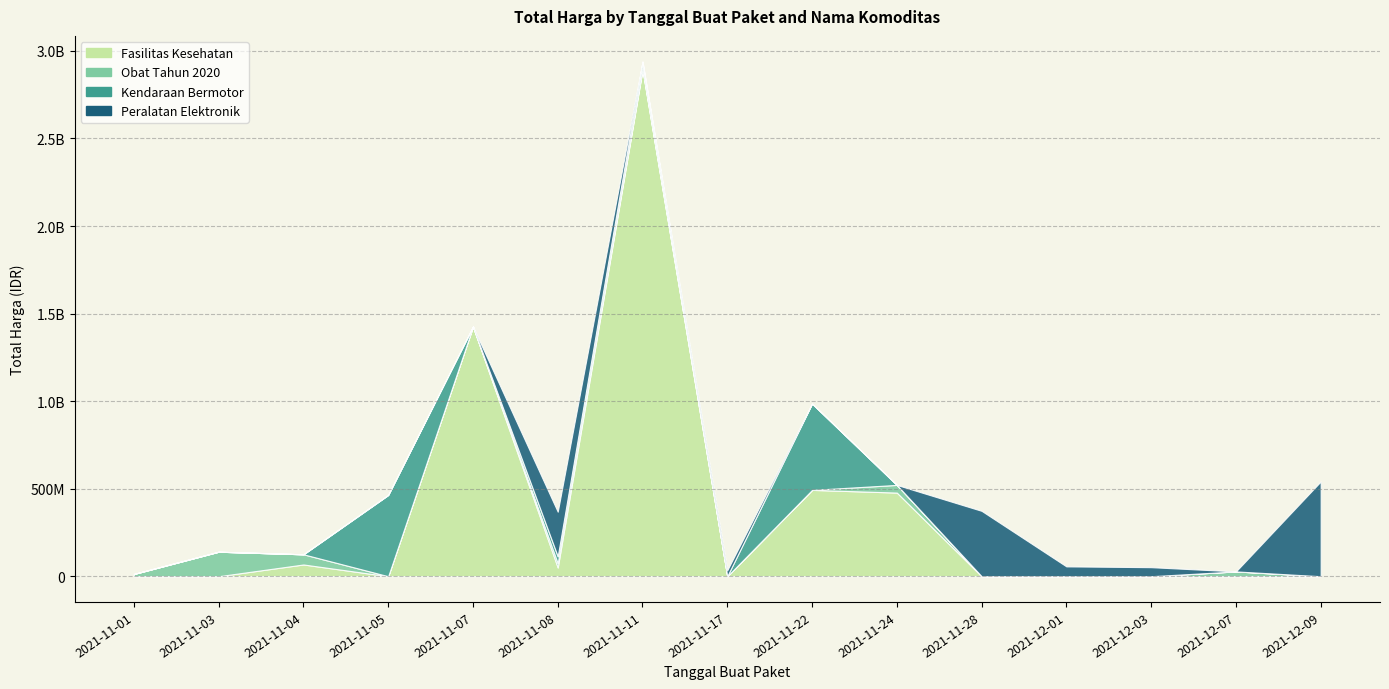

Reading left to right, what are all the values shown in this chart?

Fasilitas Kesehatan: 0	0	67019075	0	1425867900	49730040	2892122000	0	493000000	477600000	0	0	0	0	0
Obat Tahun 2020: 12787500	139911770	58094200	0	0	24693960	7401240	0	0	43859200	0	0	0	27412000	0
Kendaraan Bermotor: 0	0	0	464002100	0	39440000	39440000	0	493000000	0	0	0	0	0	0
Peralatan Elektronik: 0	0	0	0	0	254700000	0	34292000	0	0	373404000	56152800	51601000	0	541071000